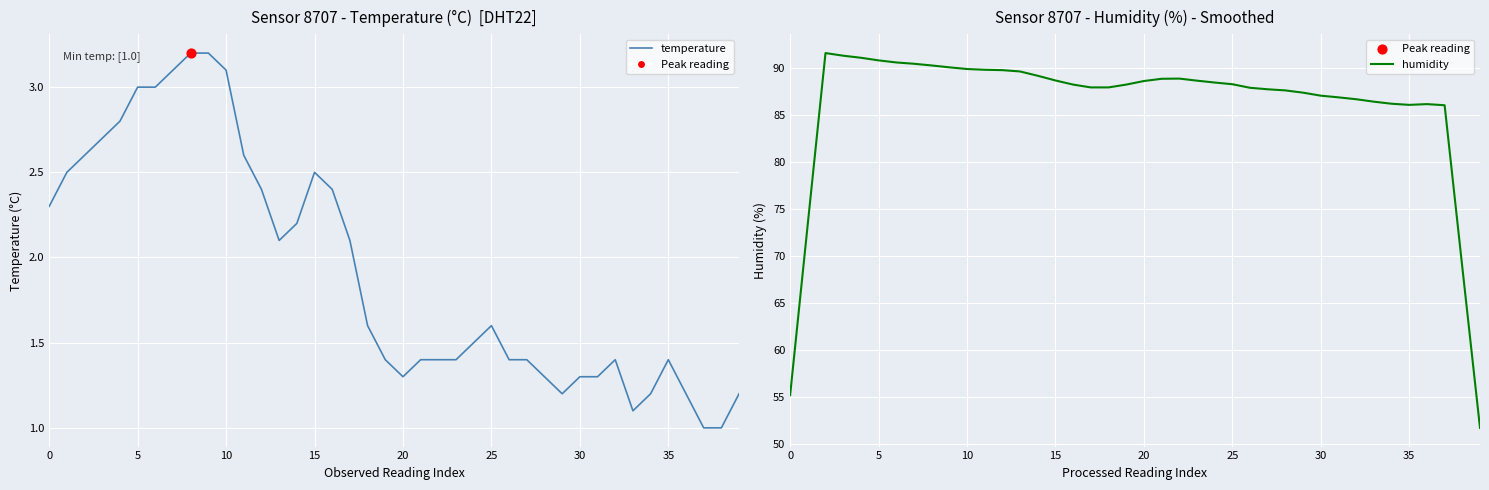

What are all the series names shown in the legend?

temperature, humidity